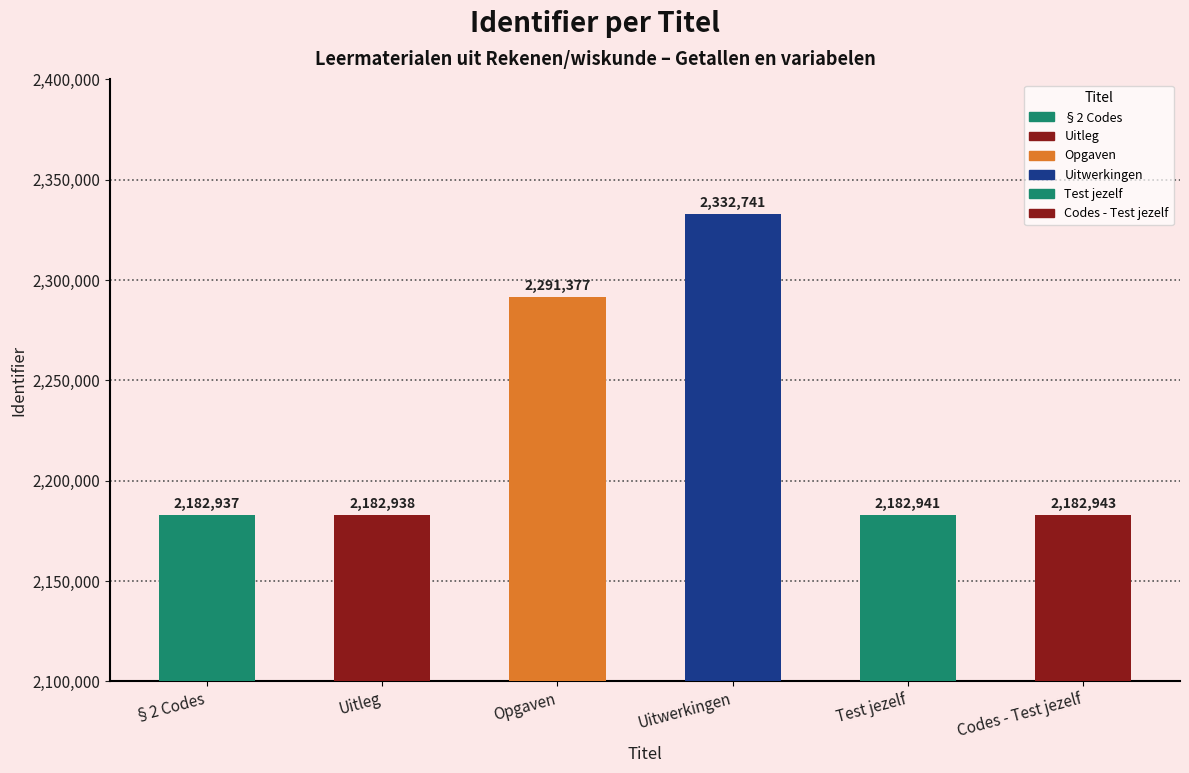

What is the label of the 4th bar from the left?

Uitwerkingen